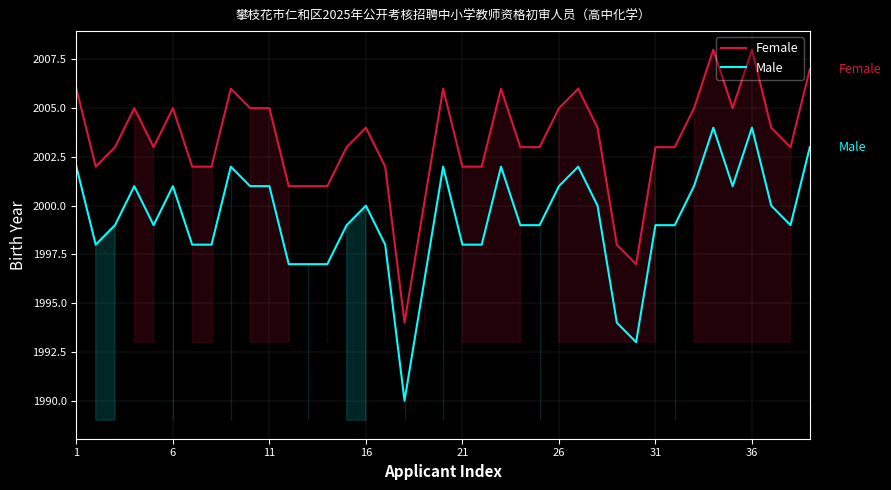

Rank the series by their average value, from highest to lowest.

Female, Male